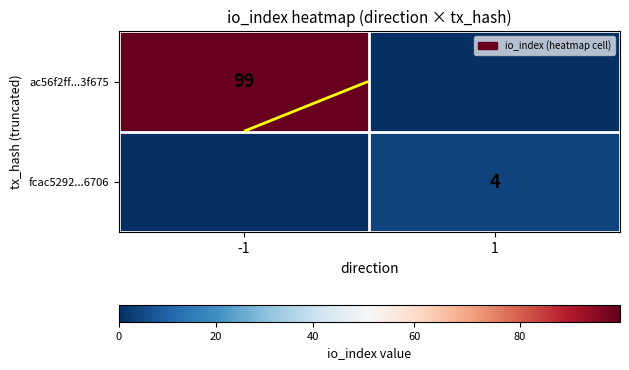

What is the sum of all ac56f2ff...3f675 values?

99